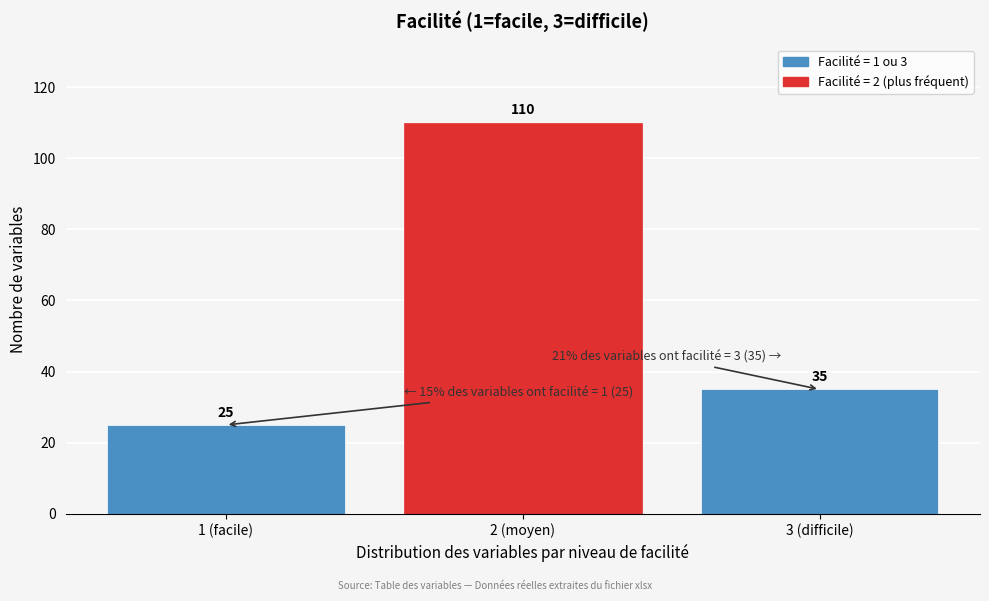

Reading left to right, list all the values displayed in this chart.

1 (facile)=25	2 (moyen)=110	3 (difficile)=35